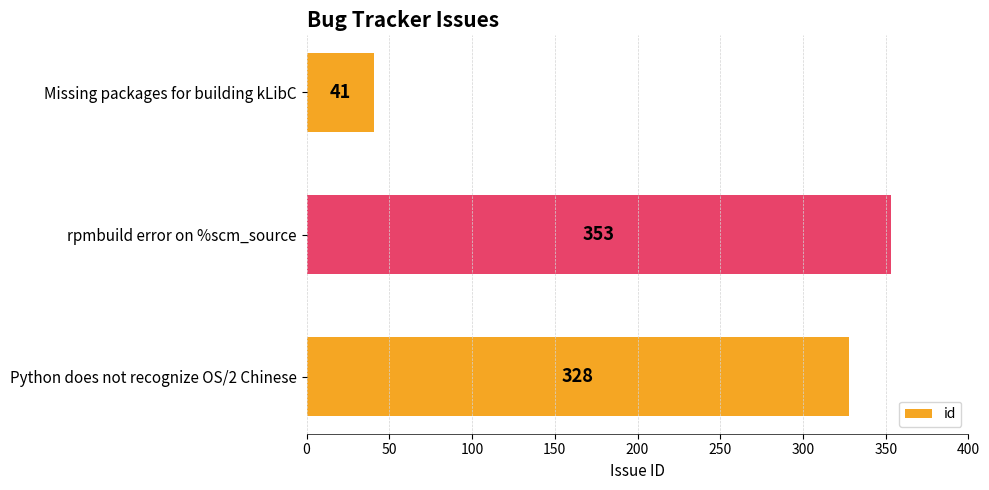

At which label is the value closest to 197?

Python does not recognize OS/2 Chinese